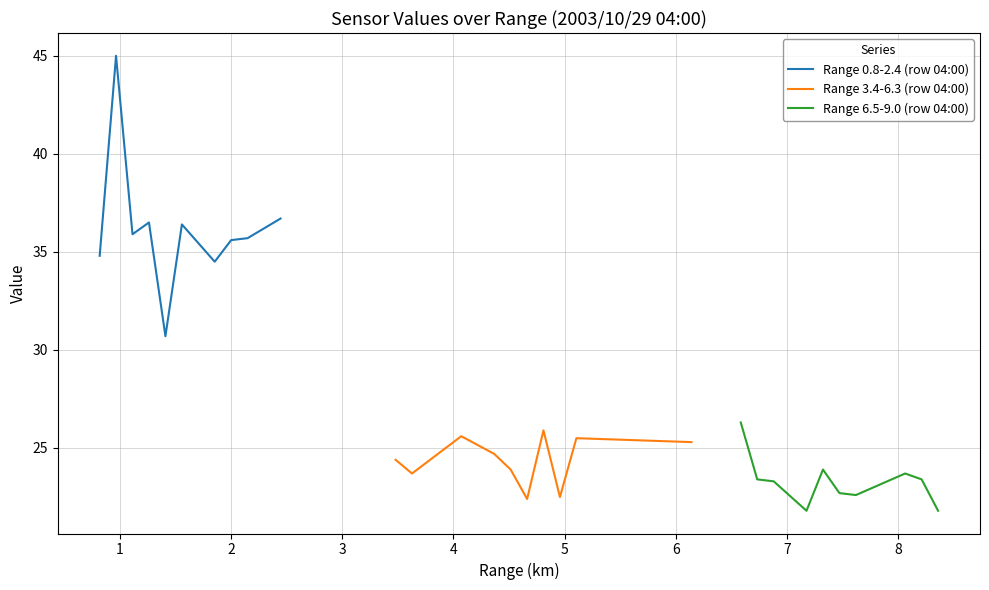

What is the highest value of the Range 3.4-6.3 (row 04:00) series?

25.9